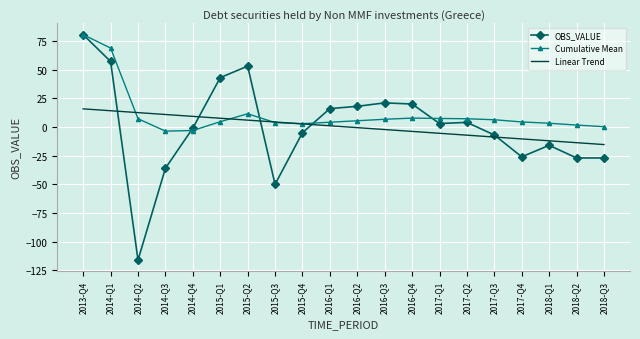

The value of OBS_VALUE at 2018-Q2 is -27.0. True or false?

True